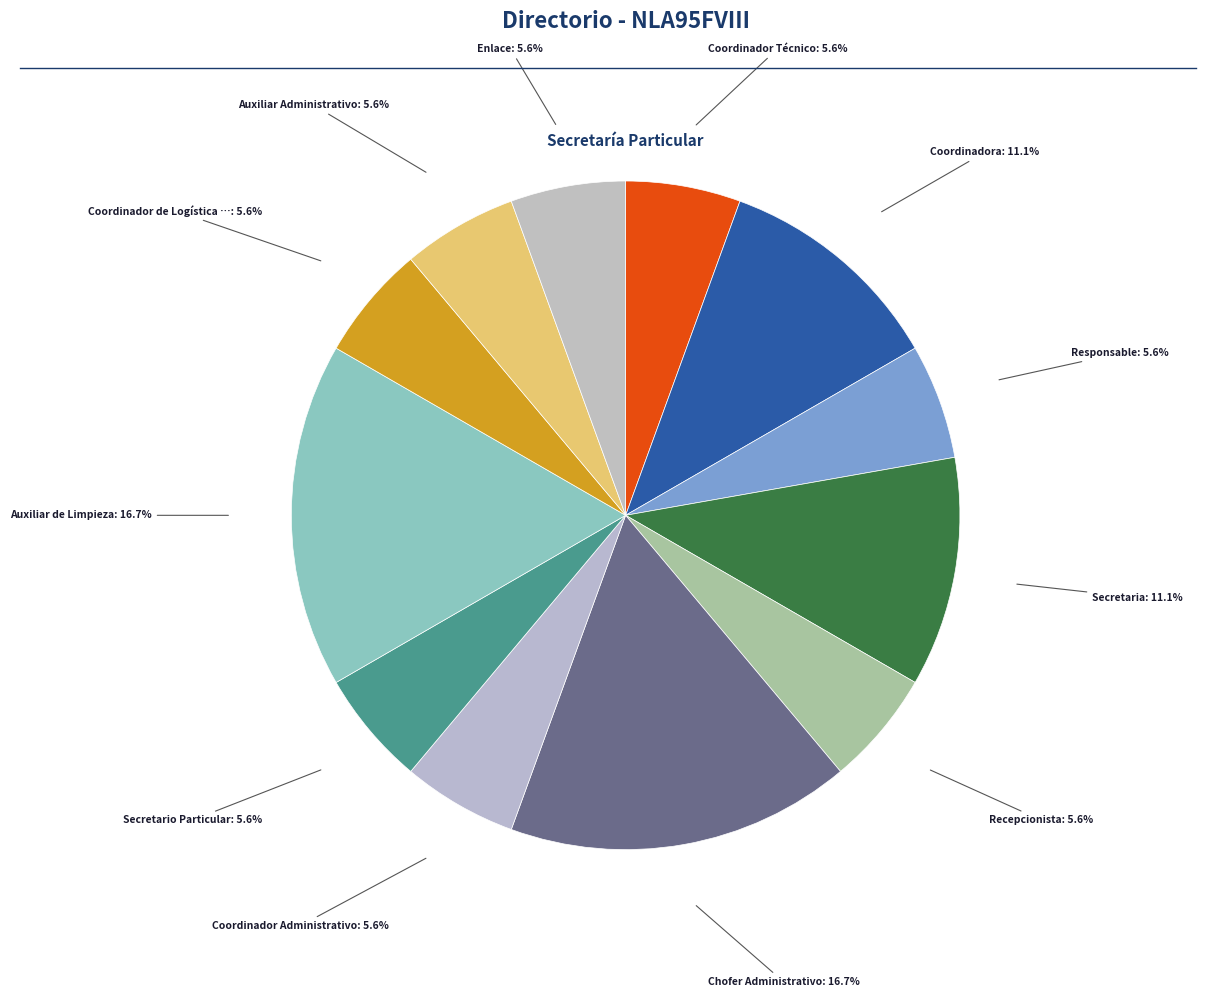

To the nearest percent, what is the average slice percentage?

8%